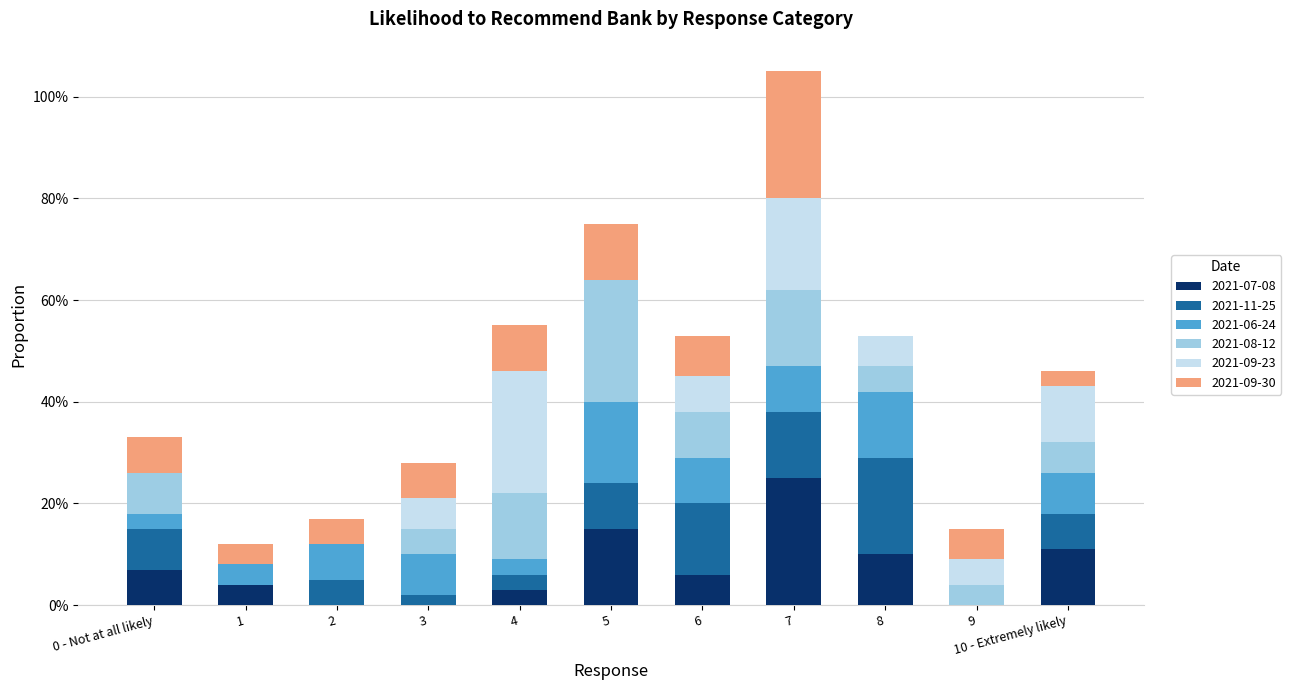

What is the difference between the maximum and second lowest values in the 2021-09-23 series?

0.2